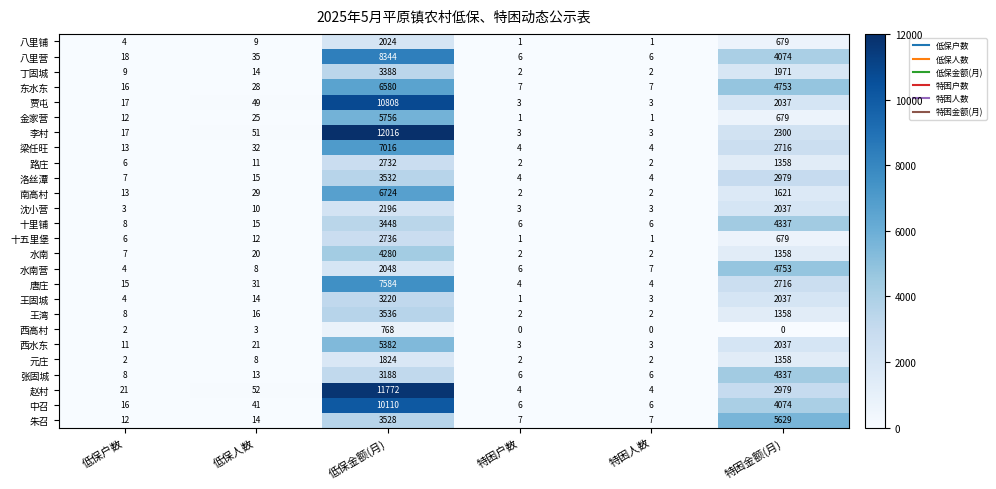

How many categories are shown in the chart?

6